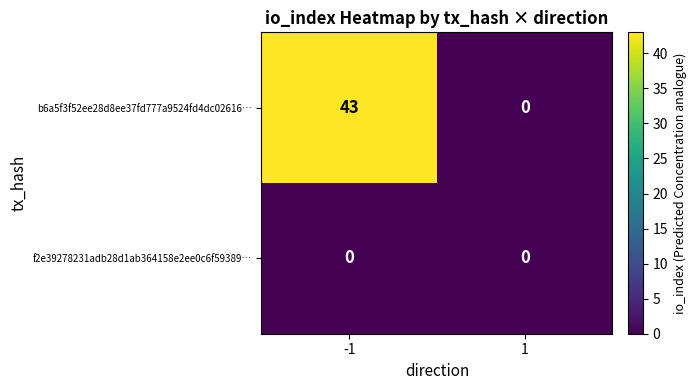

Which series changed the most between -1 and 1?

b6a5f3f52ee28d8ee37fd777a9524fd4dc02616…